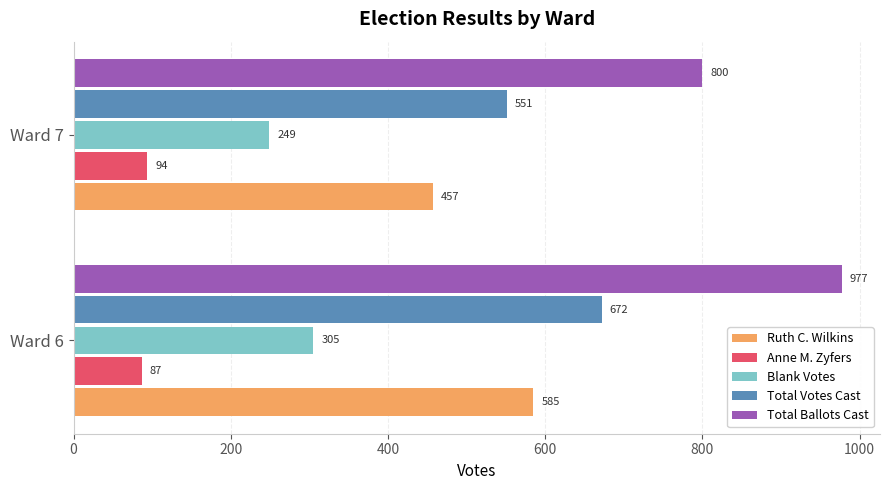

Is it true that Ruth C. Wilkins equals 585 at Ward 6?

True